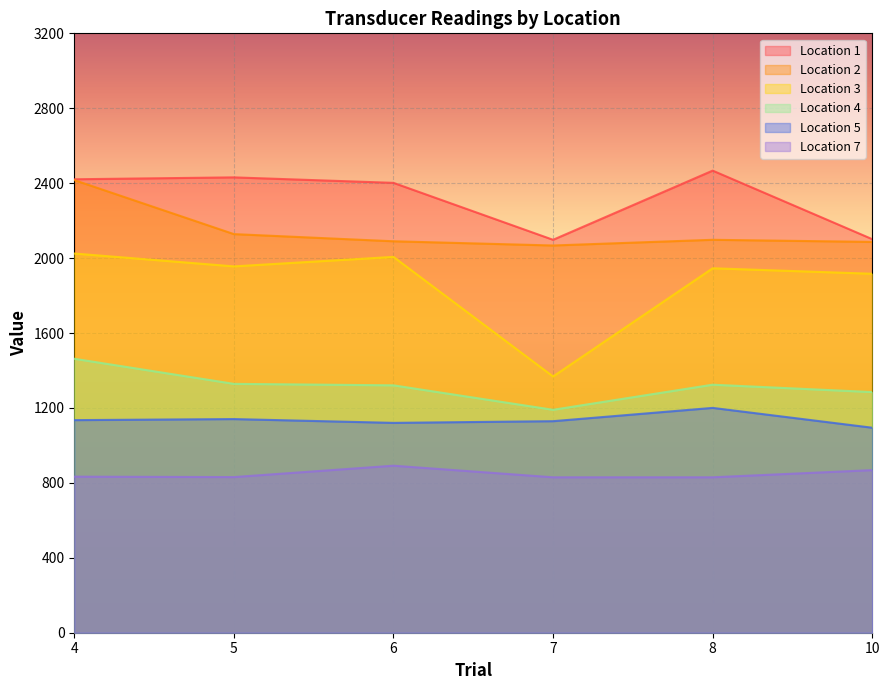

True or false: Location 2 and Location 7 cross at least once.

False